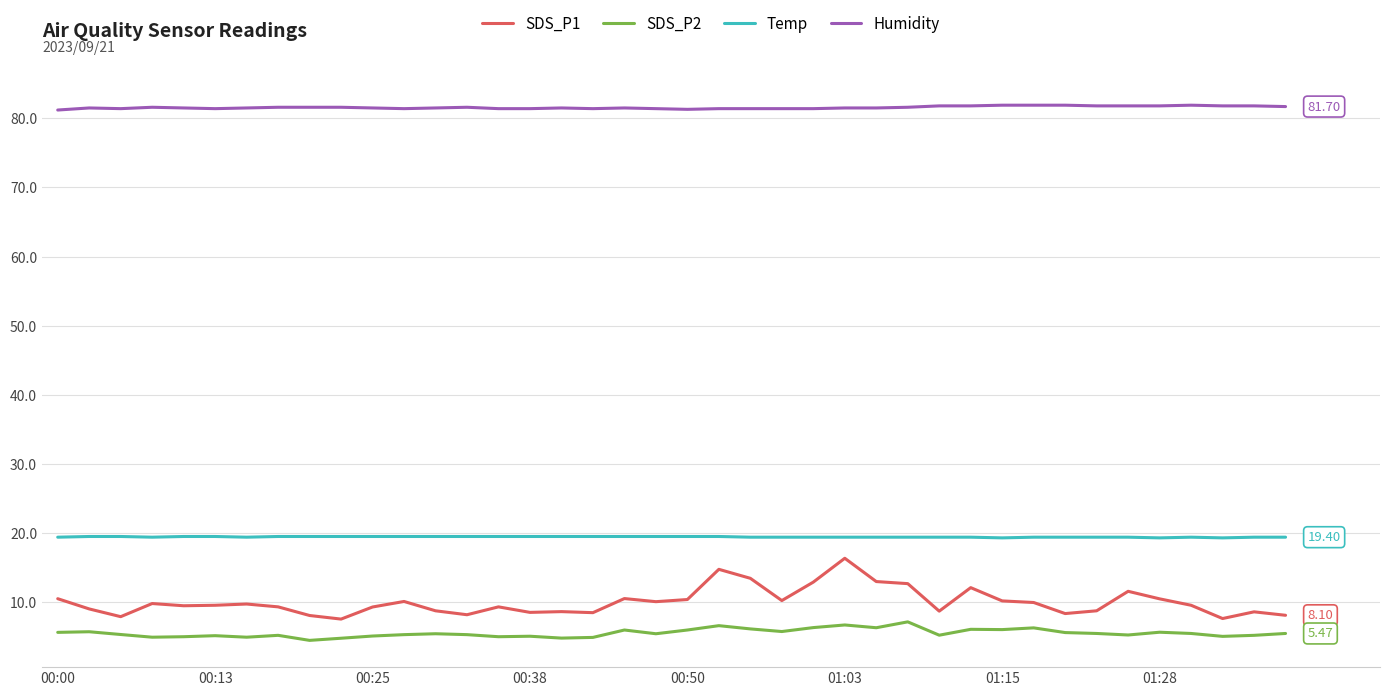

Does the chart display data point markers on the line(s)?

No